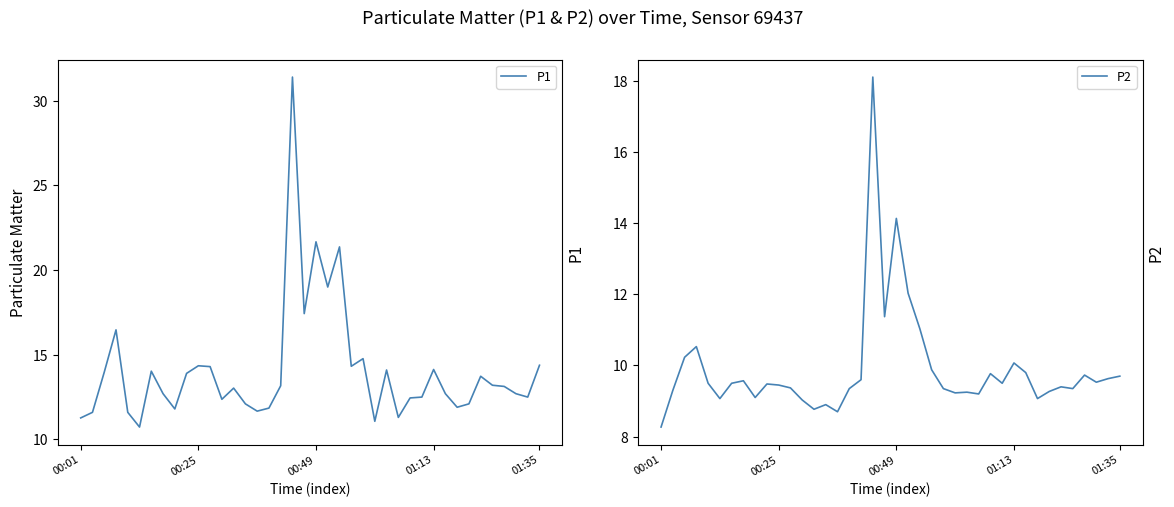

True or false: P2 has a value of 9.7 at 01:35.

True